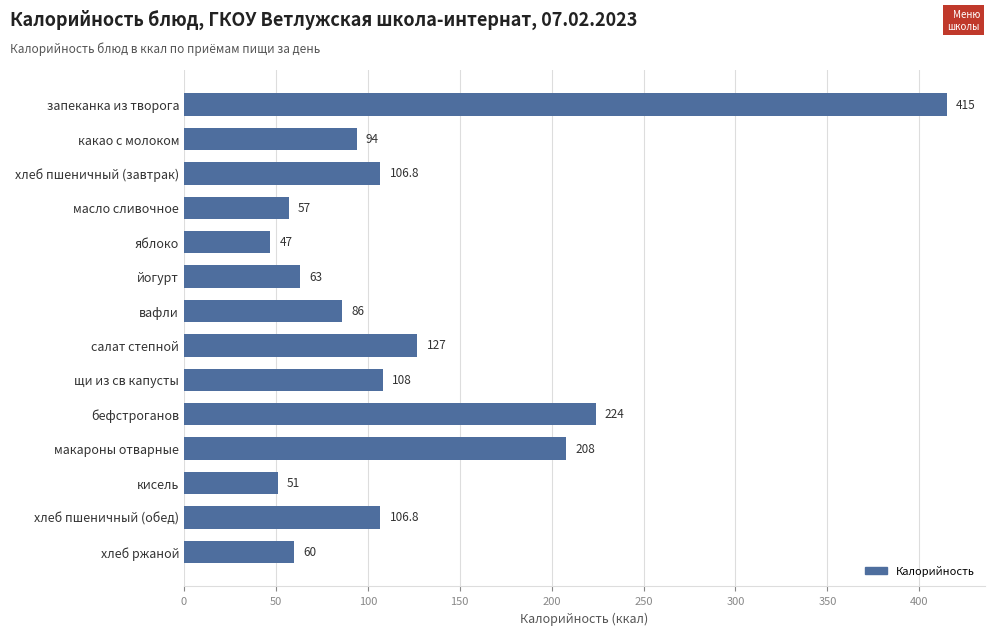

What is the label of the 6th bar from the bottom?

щи из св капусты